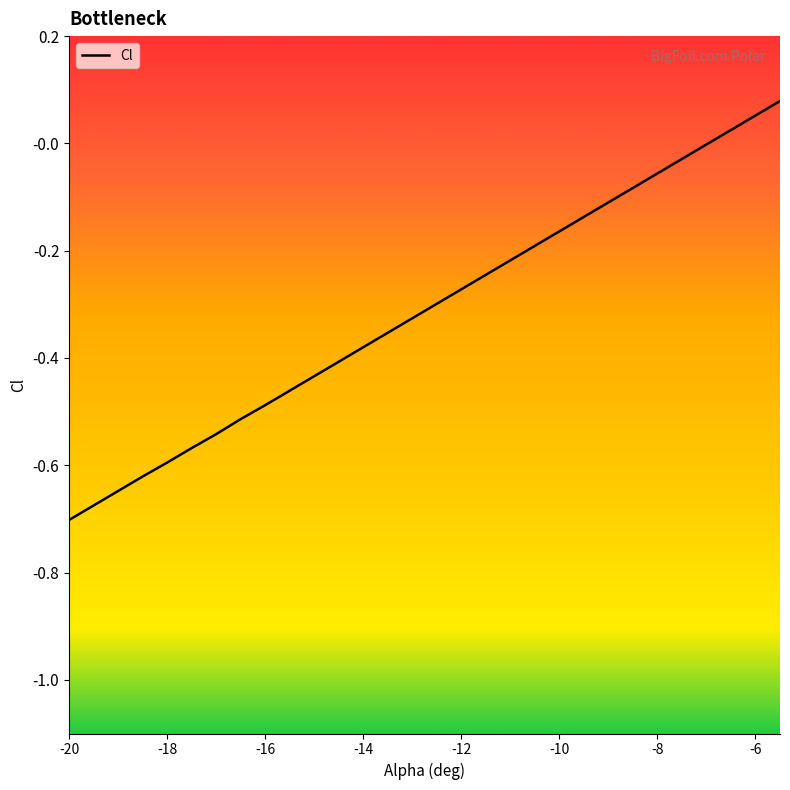

What value does the data have at -14?

-0.4